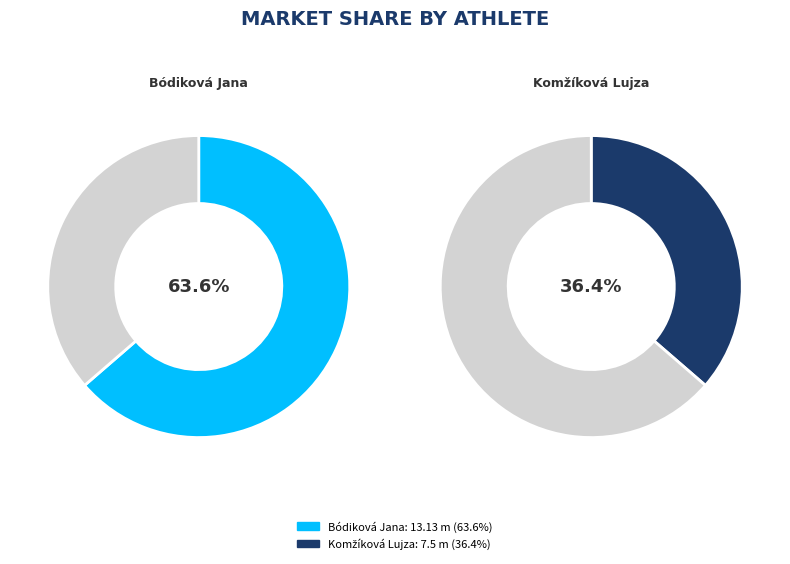

Rank the categories by value from highest to lowest.

Bódiková Jana, Komžíková Lujza